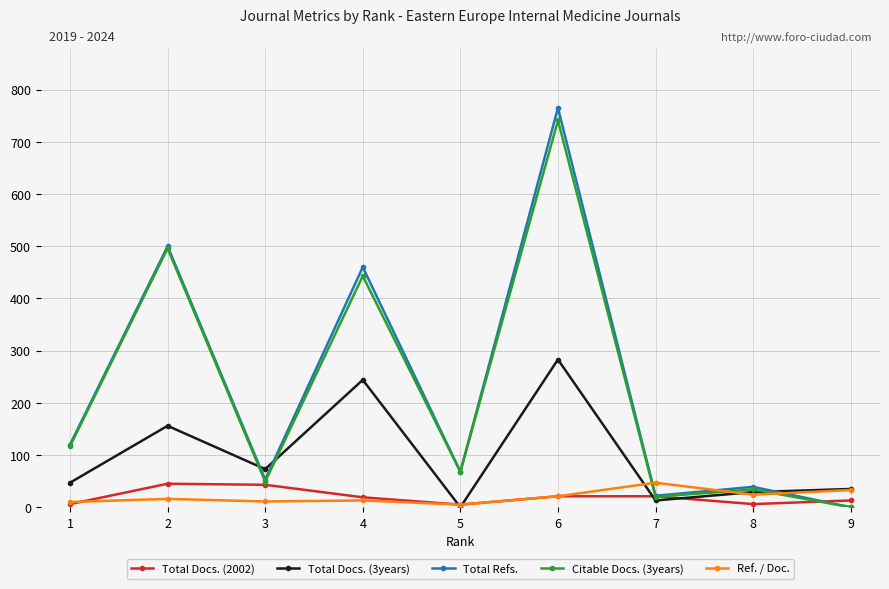

True or false: Citable Docs. (3years) has a value of -363 at 9.

False